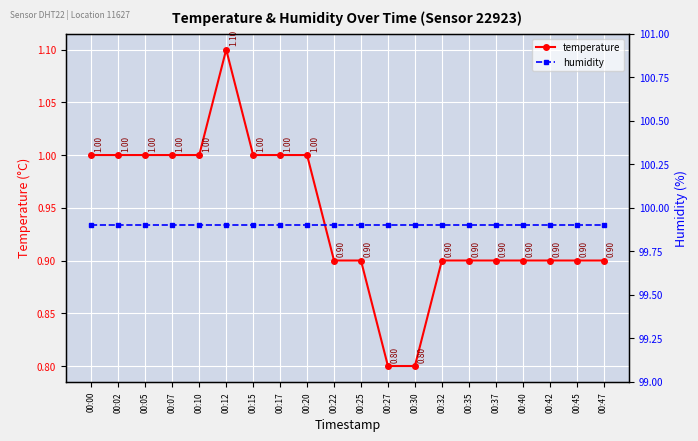

Is the value of humidity at 00:30 greater than the value of temperature at 00:45?

Yes